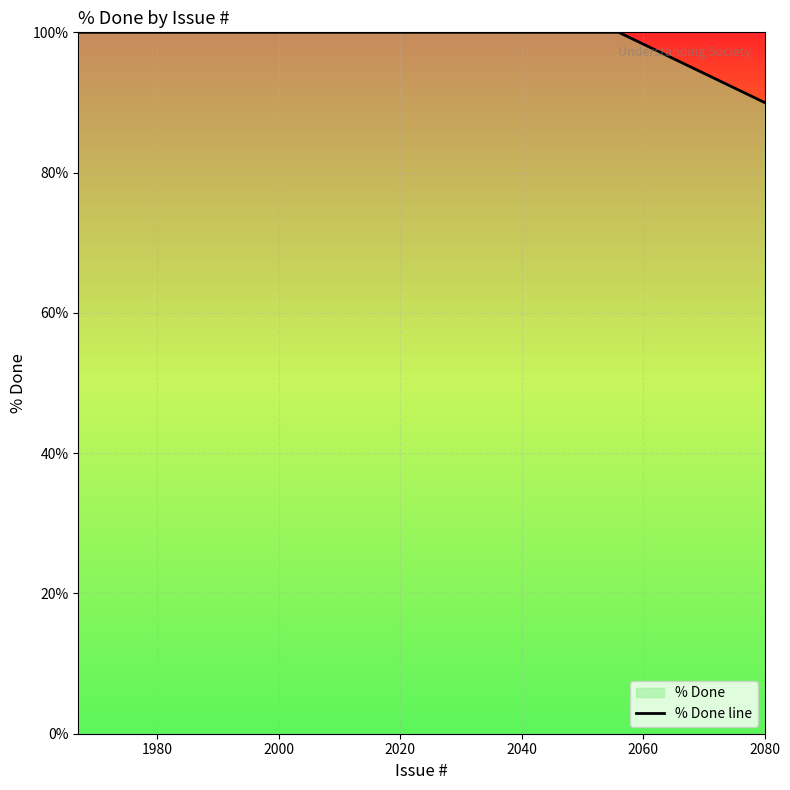

What is the minimum value shown in the chart?

90